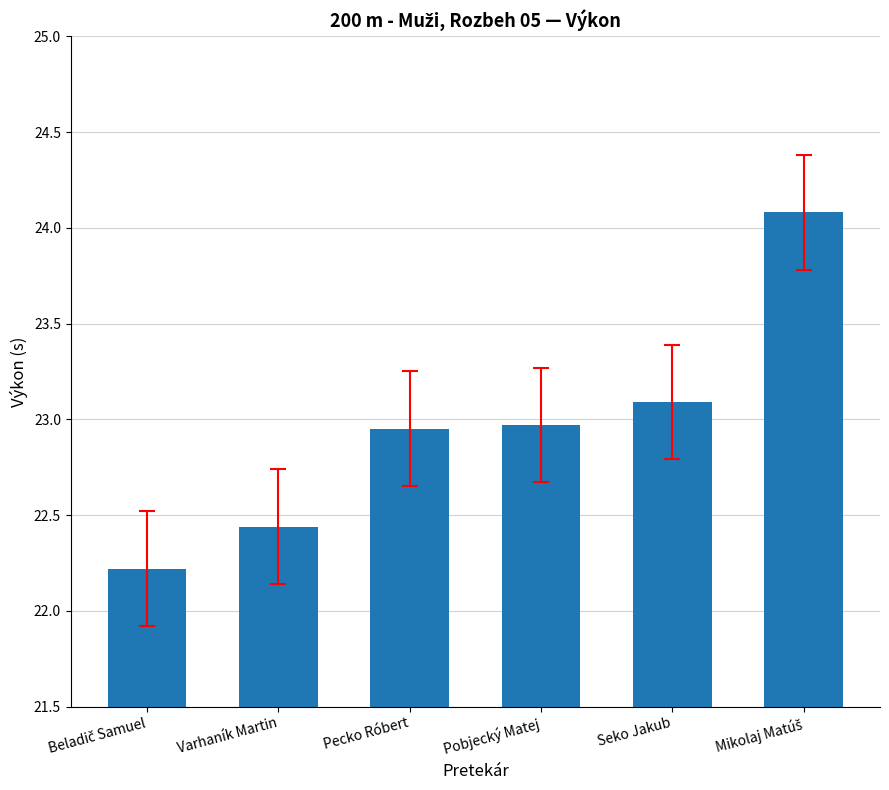

The value at Varhaník Martin is 8.3. True or false?

False